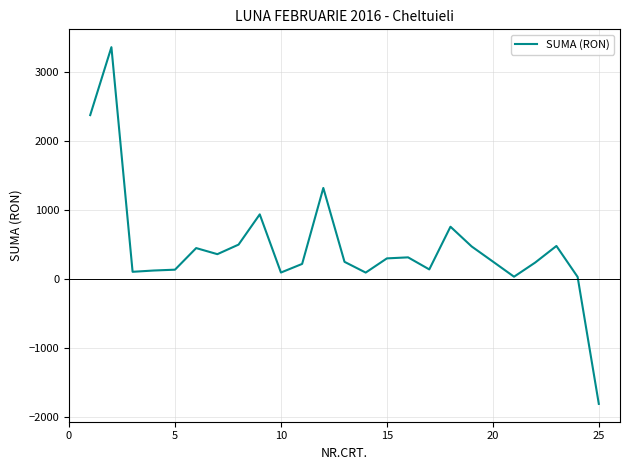

What is the maximum value shown in the chart?

3366.1